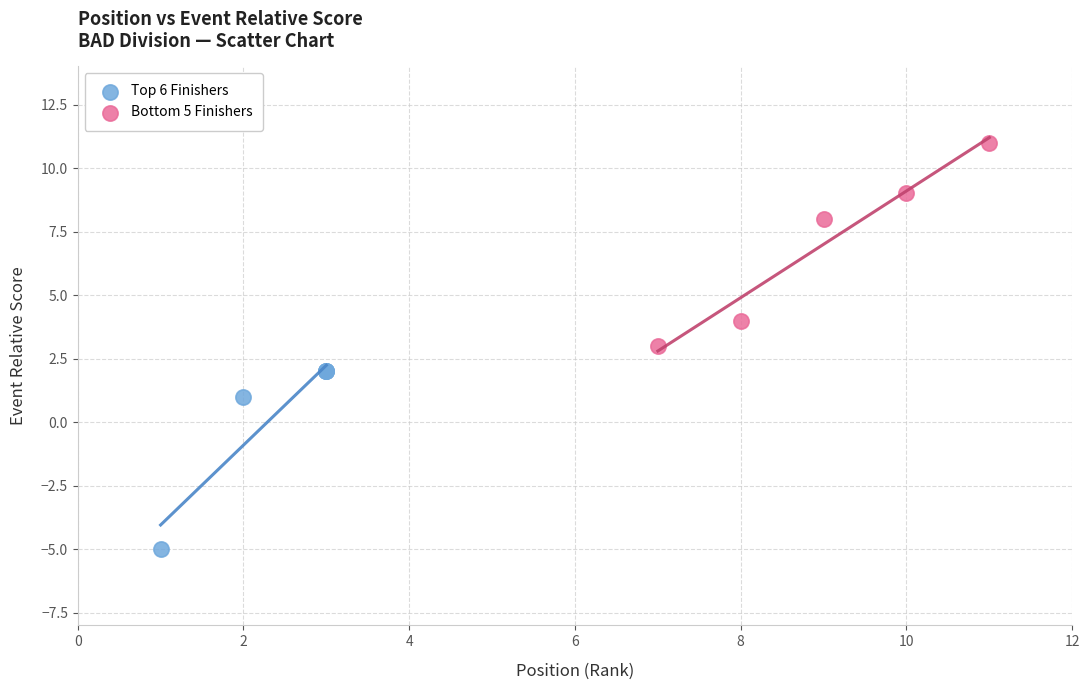

Which series has the widest spread of Y values?

Bottom 5 Finishers